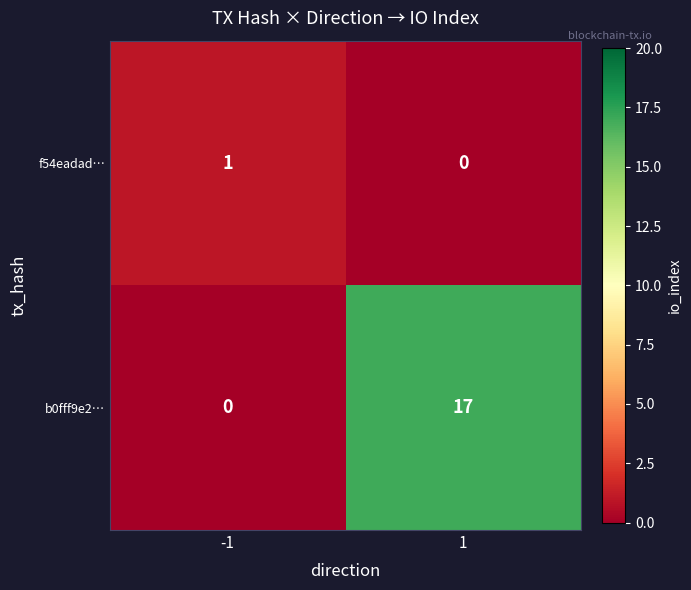

True or false: f54eadad… has a value of 0 at 1.

True